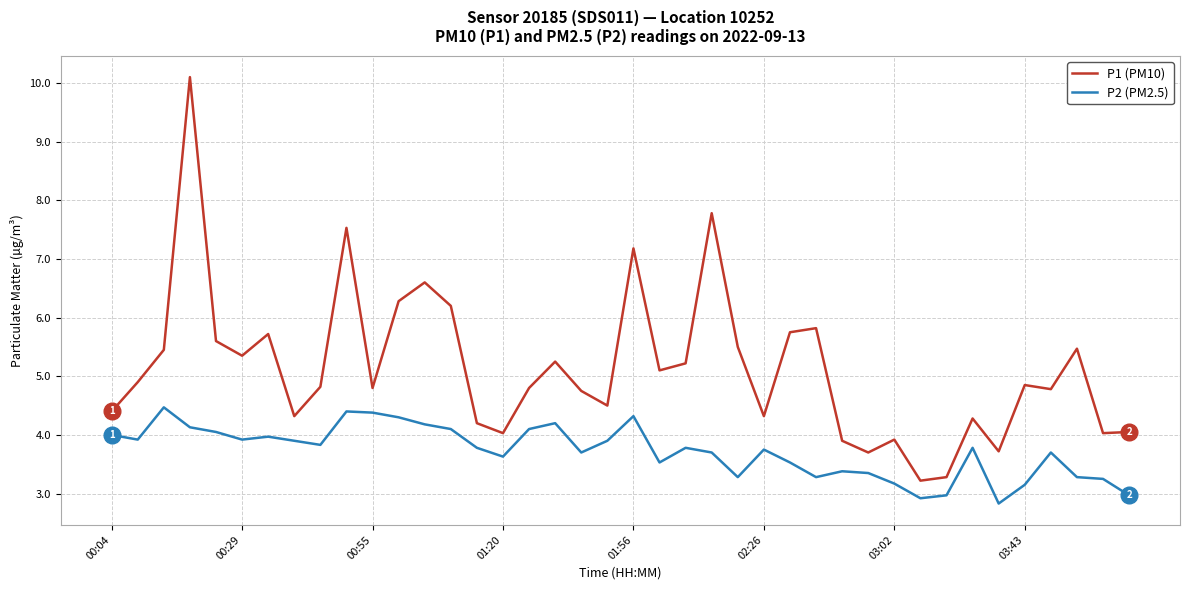

Which series has the largest total across all categories?

P1 (PM10)